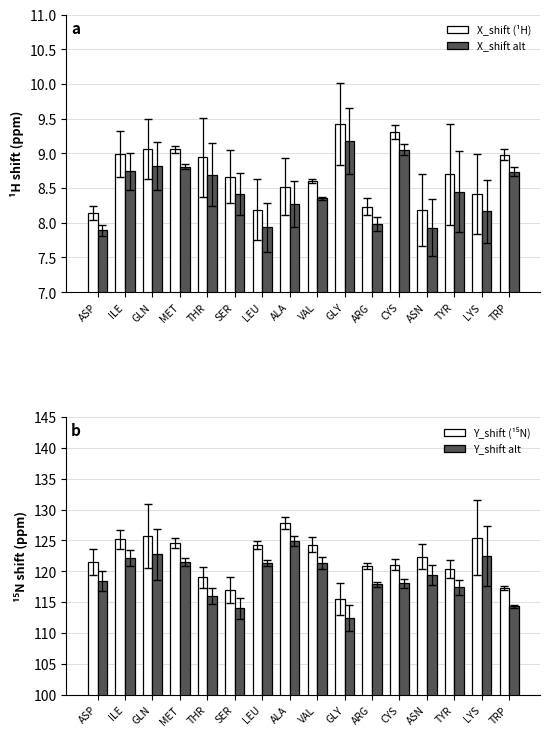

Which series has the largest total across all categories?

Y_shift (¹⁵N)